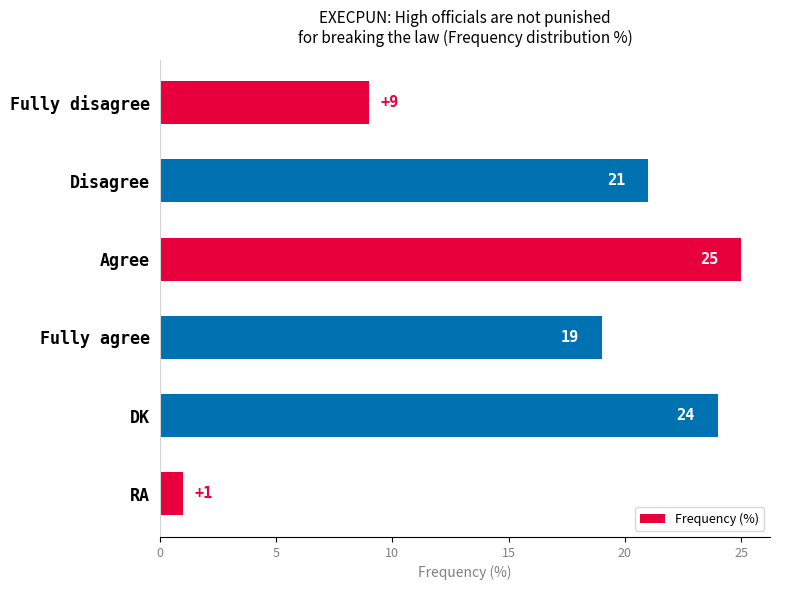

The value at Fully agree is 19. True or false?

True